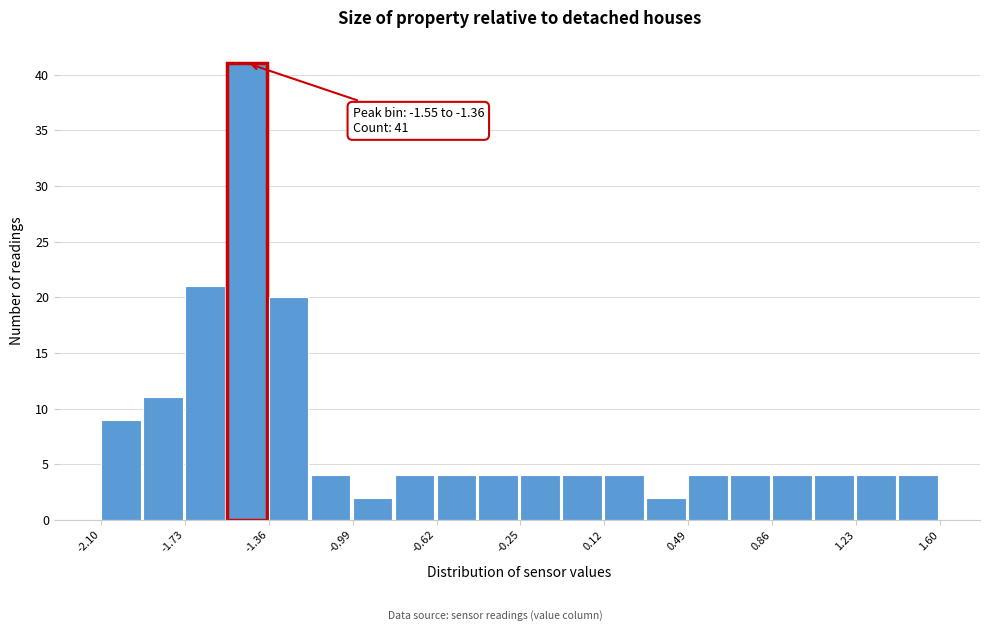

Read against the x-axis, roughly where is the centre of the tallest bar?

-1.45